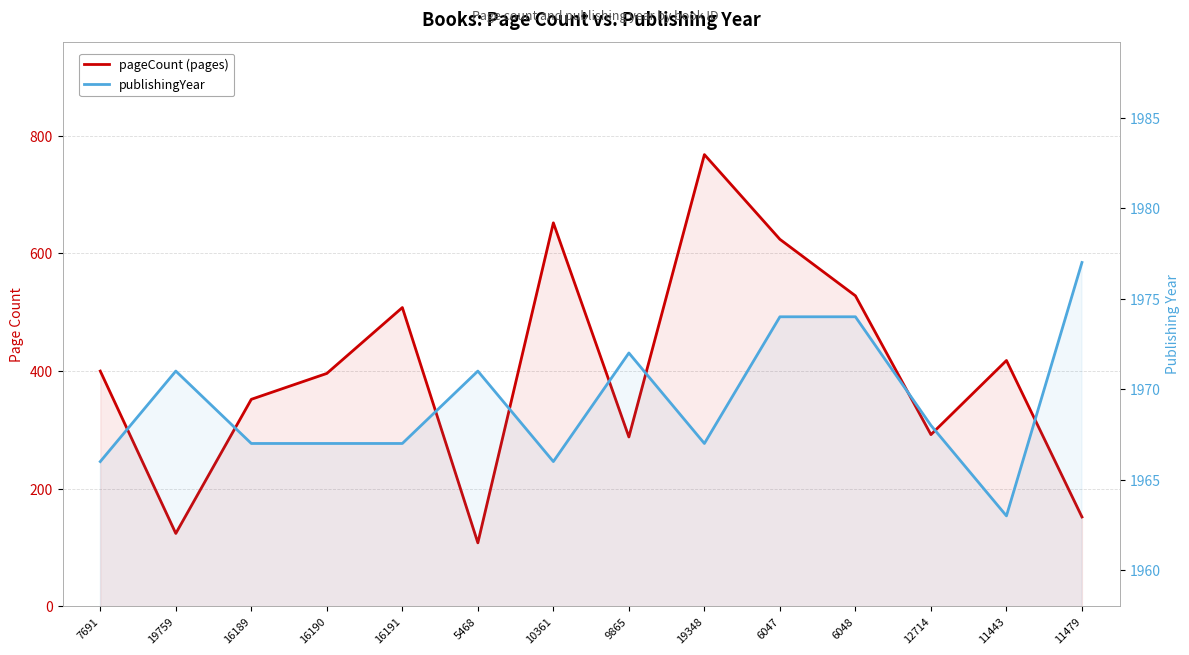

Reading right to left, extract all data points from this chart.

pageCount: 152	418	292	528	624	768	288	652	108	508	396	352	124	400
publishingYear: 1977	1963	1968	1974	1974	1967	1972	1966	1971	1967	1967	1967	1971	1966